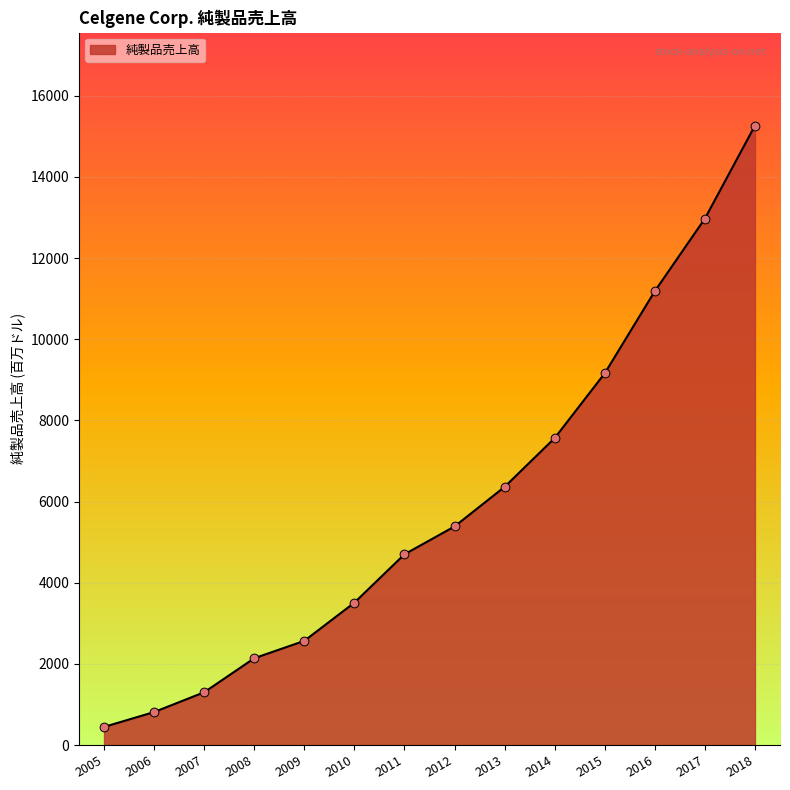

Which has a higher value, 2012 or 2009?

2012